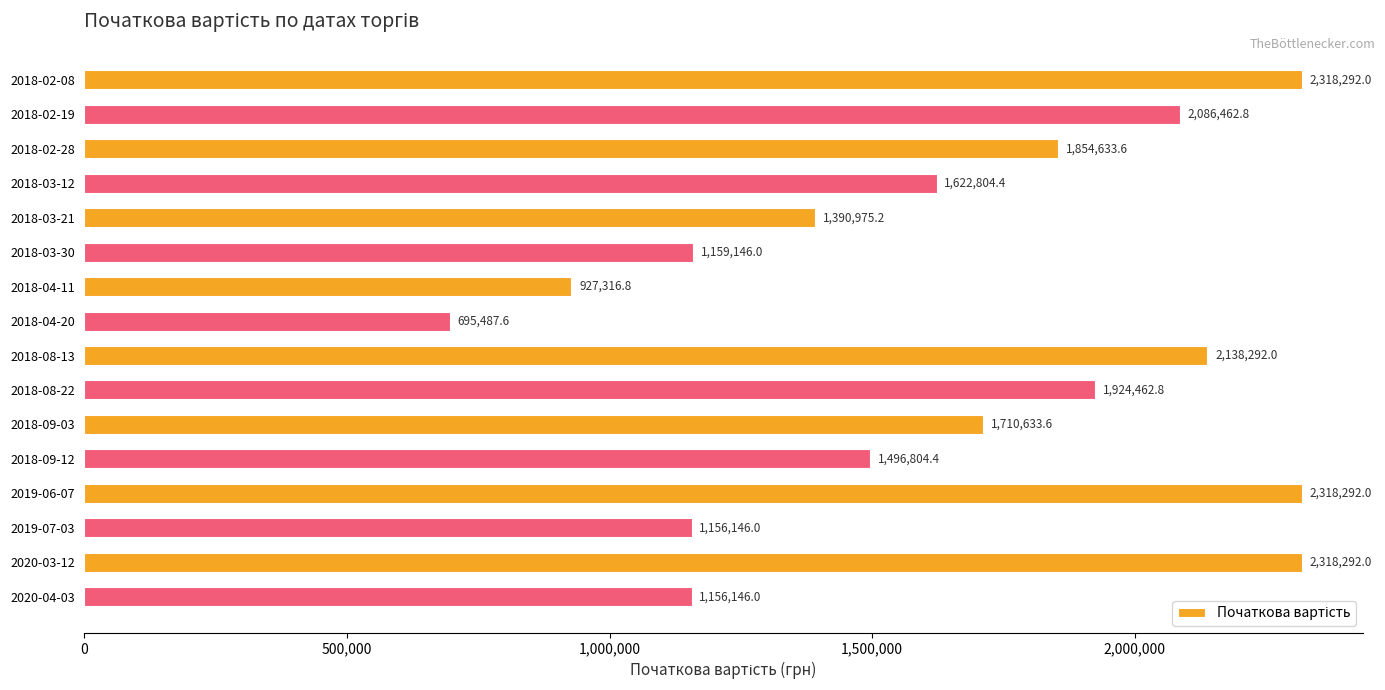

How many values are below 1710633?

8